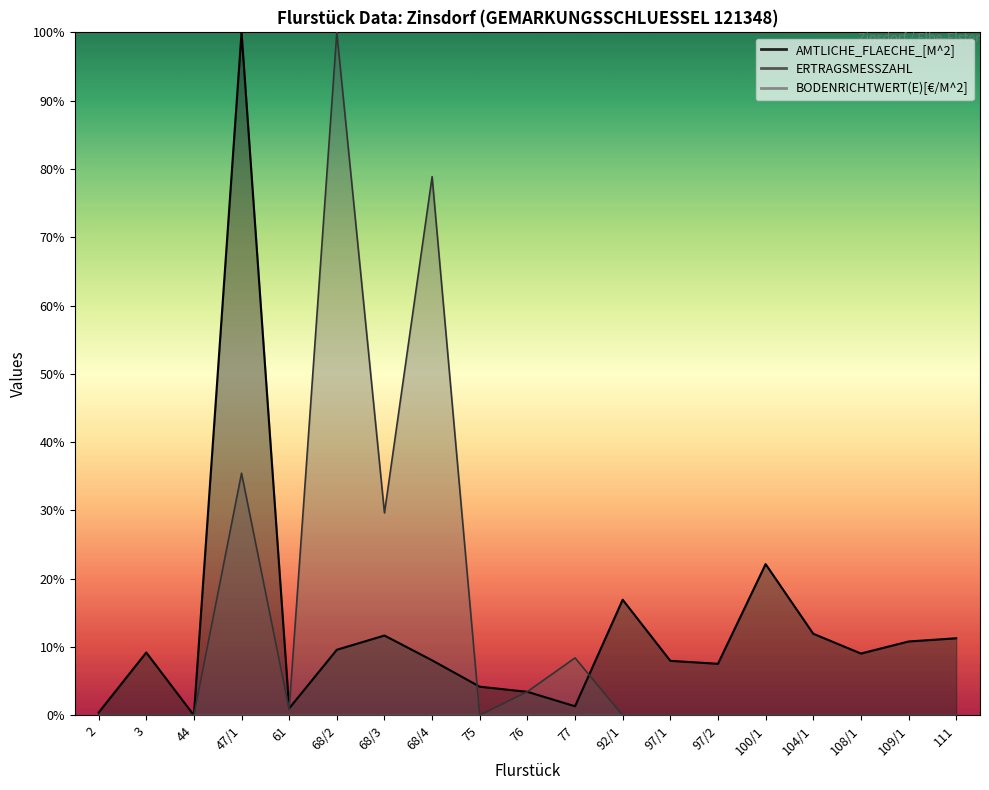

Does the chart have visible grid lines?

No